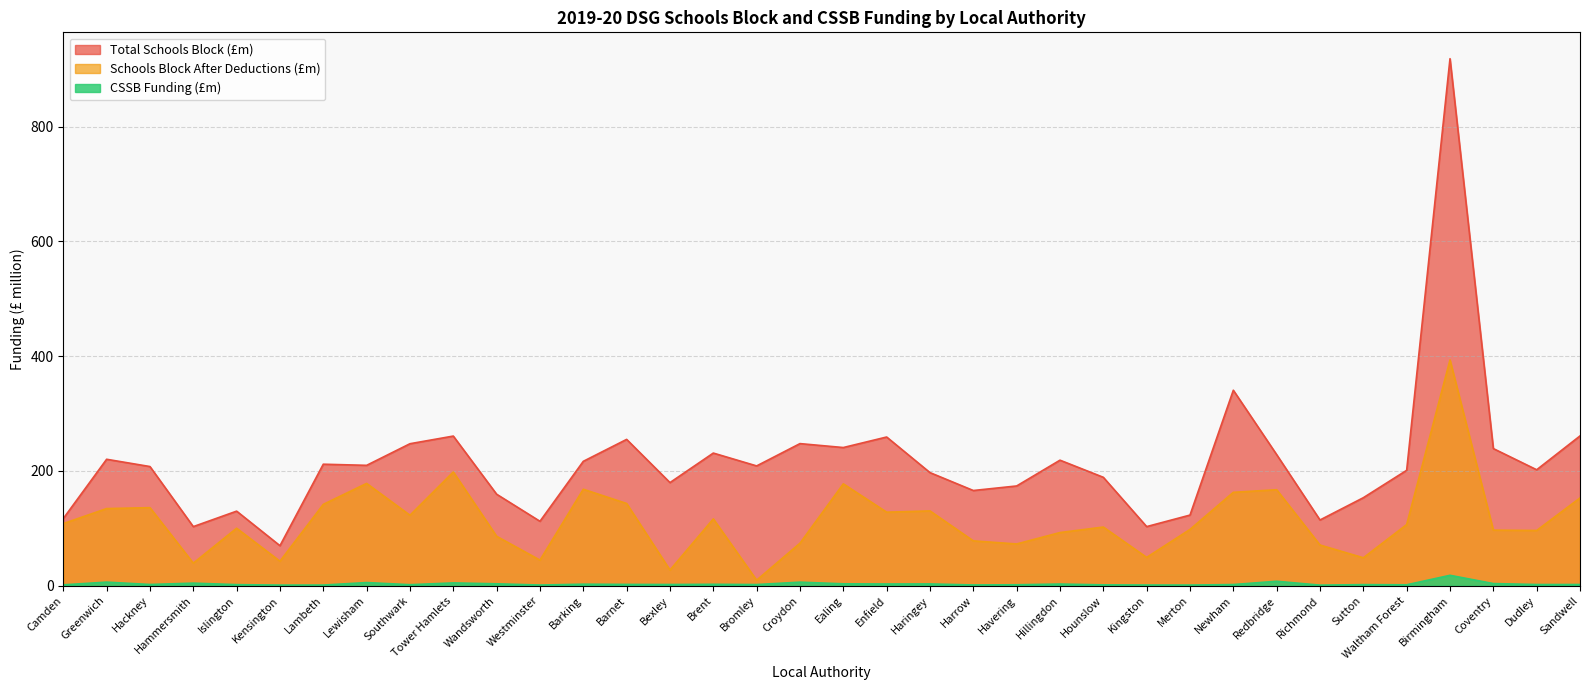

What is the difference between the maximum and minimum values in the CSSB Funding (£m) series?

17.1